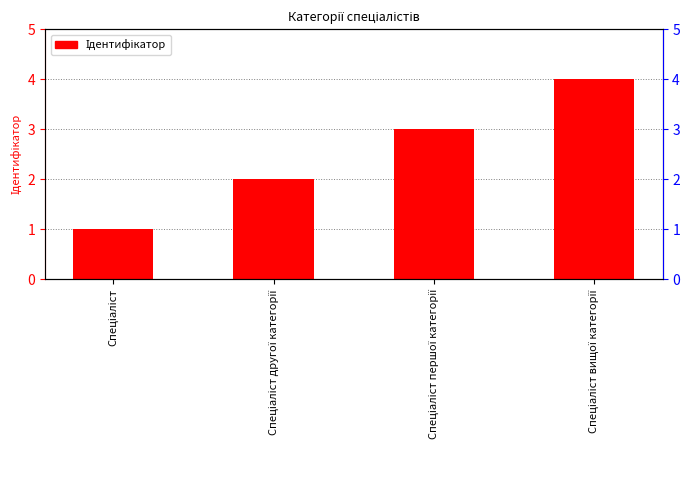

Reading left to right, list all the values displayed in this chart.

1	2	3	4